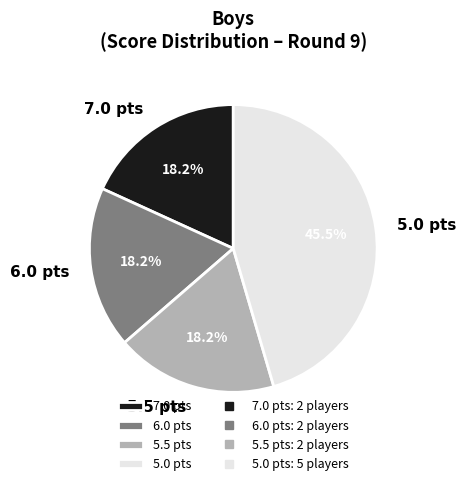

How many segments does this pie chart have?

4